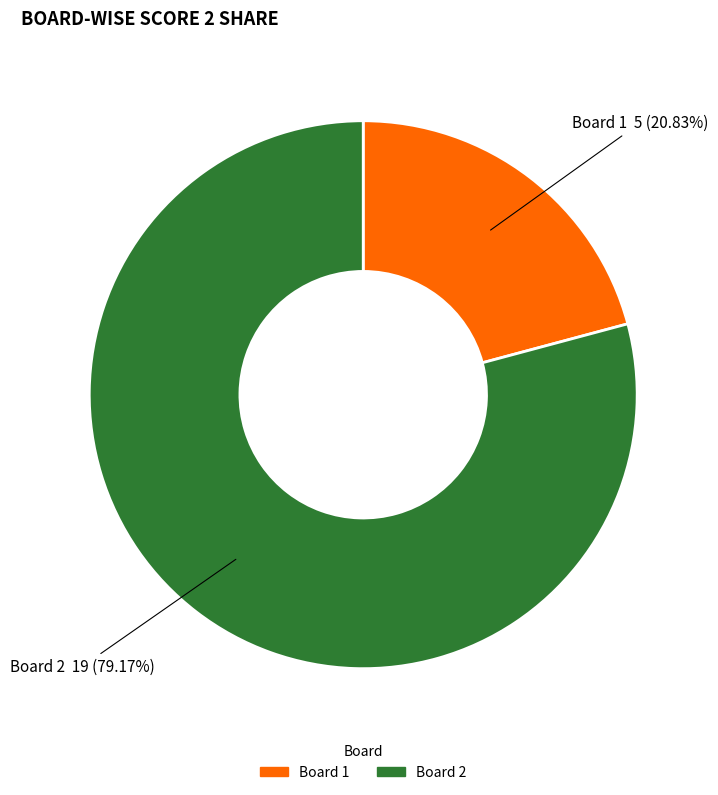

How many segments does this pie chart have?

2